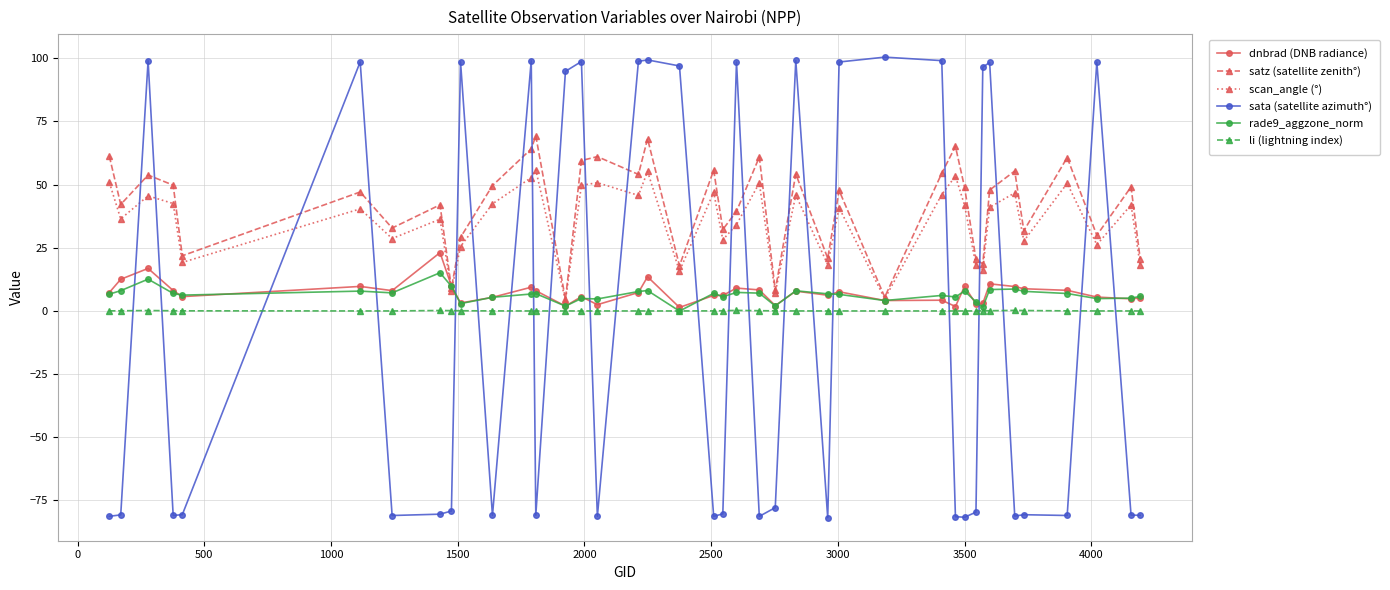

Which series has the largest range (max minus min)?

sata (satellite azimuth°)